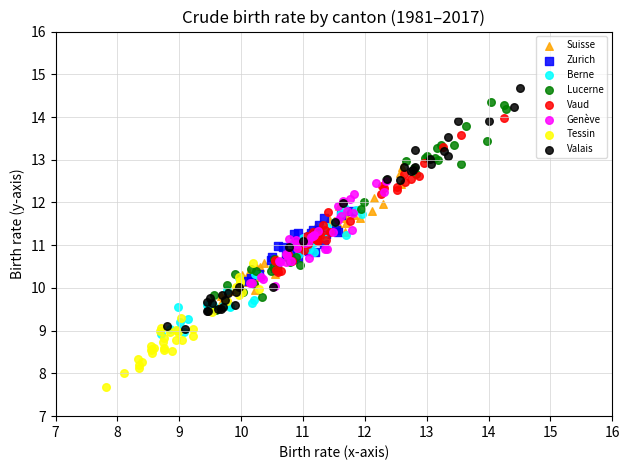

Which series contains the lowest Y value?

Tessin